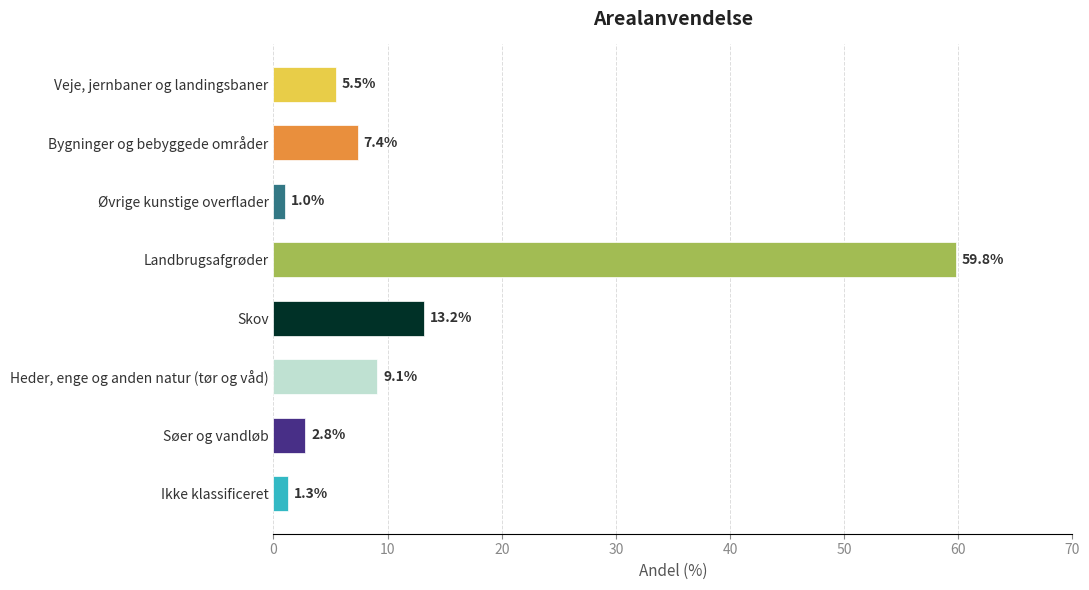

What is the greatest value displayed?

59.8